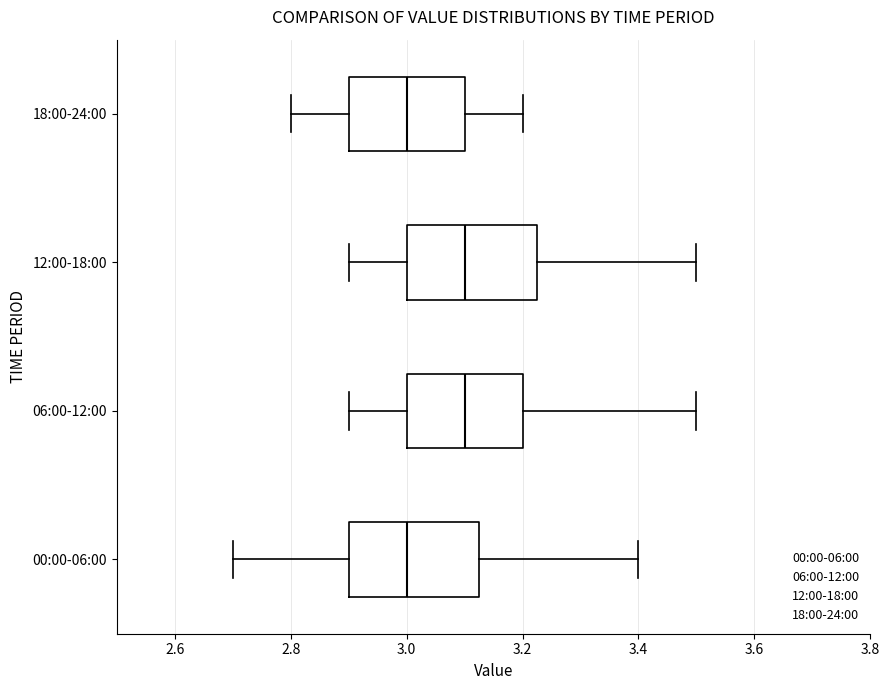

Reading bottom to top, read every box against the x-axis: the position of its median line, the range the box covers, and the ends of its whiskers. The values are not printed on the chart, so give them approximately, as read against the axis.

00:00-06:00: median 3.00, box 2.90 to 3.12, whiskers 2.70 to 3.40
06:00-12:00: median 3.10, box 3.00 to 3.20, whiskers 2.90 to 3.50
12:00-18:00: median 3.10, box 3.00 to 3.22, whiskers 2.90 to 3.50
18:00-24:00: median 3.00, box 2.90 to 3.10, whiskers 2.80 to 3.20